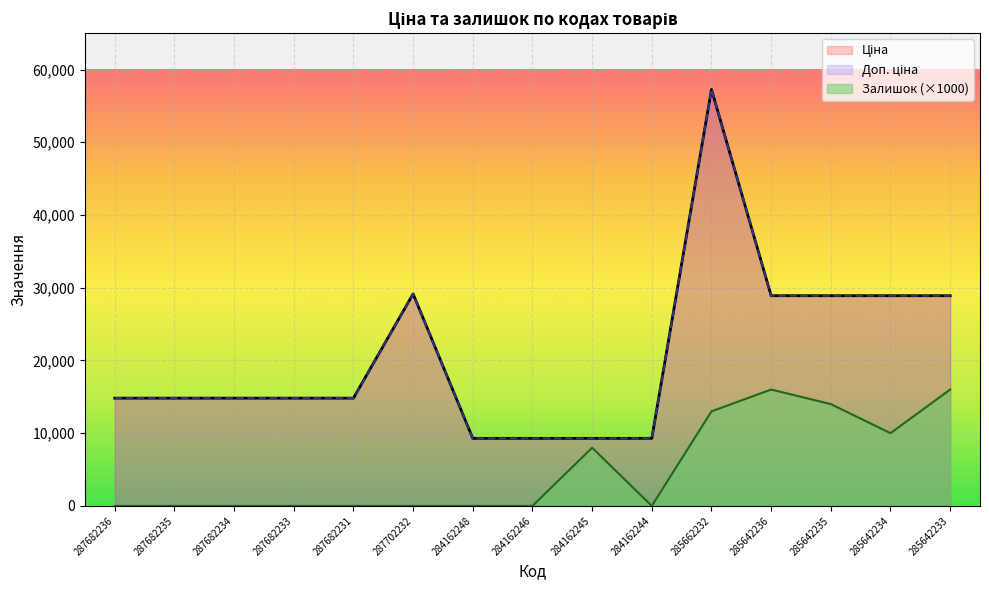

True or false: Ціна and Залишок cross at least once.

False